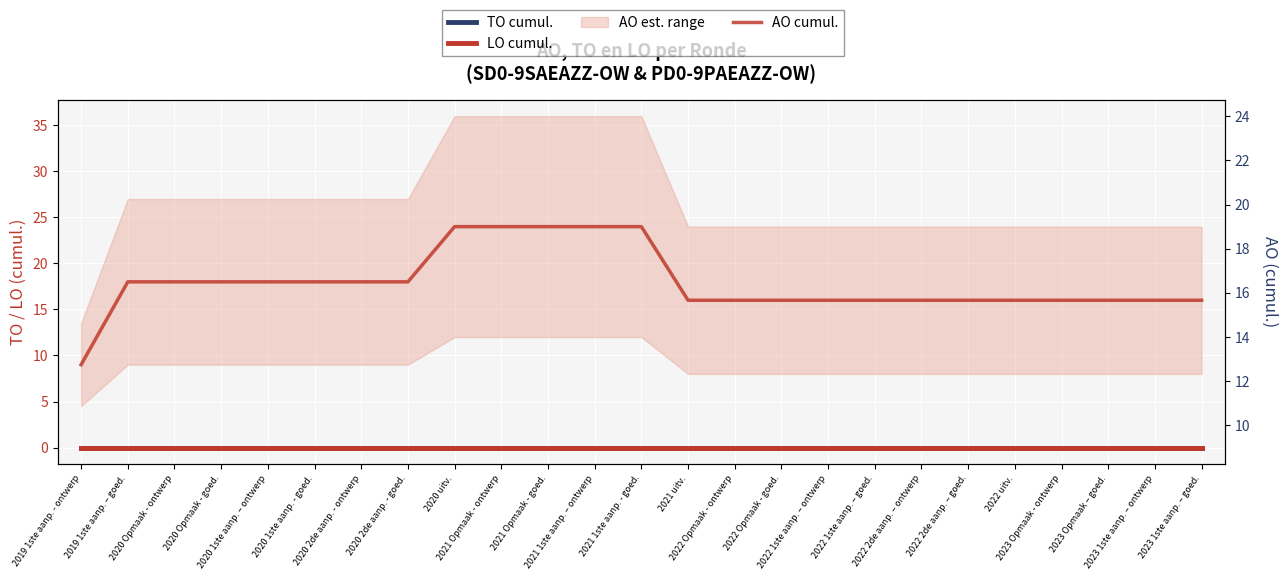

Rank the series at 2020 1ste aanp. - goed. from lowest to highest value.

TO cumul., LO cumul., AO cumul.